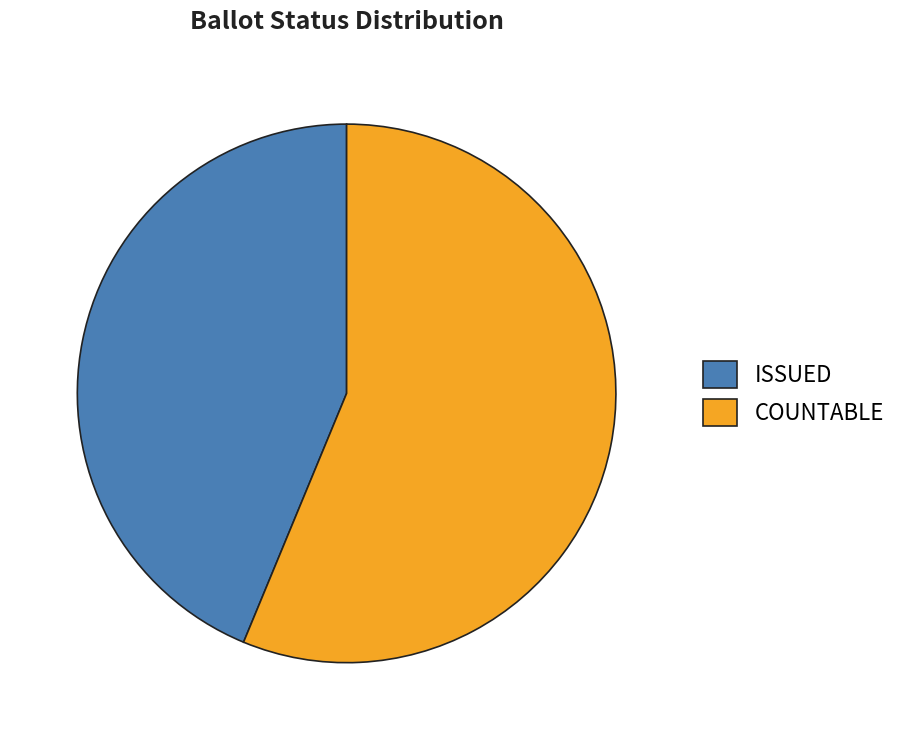

What is the smallest slice in the pie chart?

ISSUED